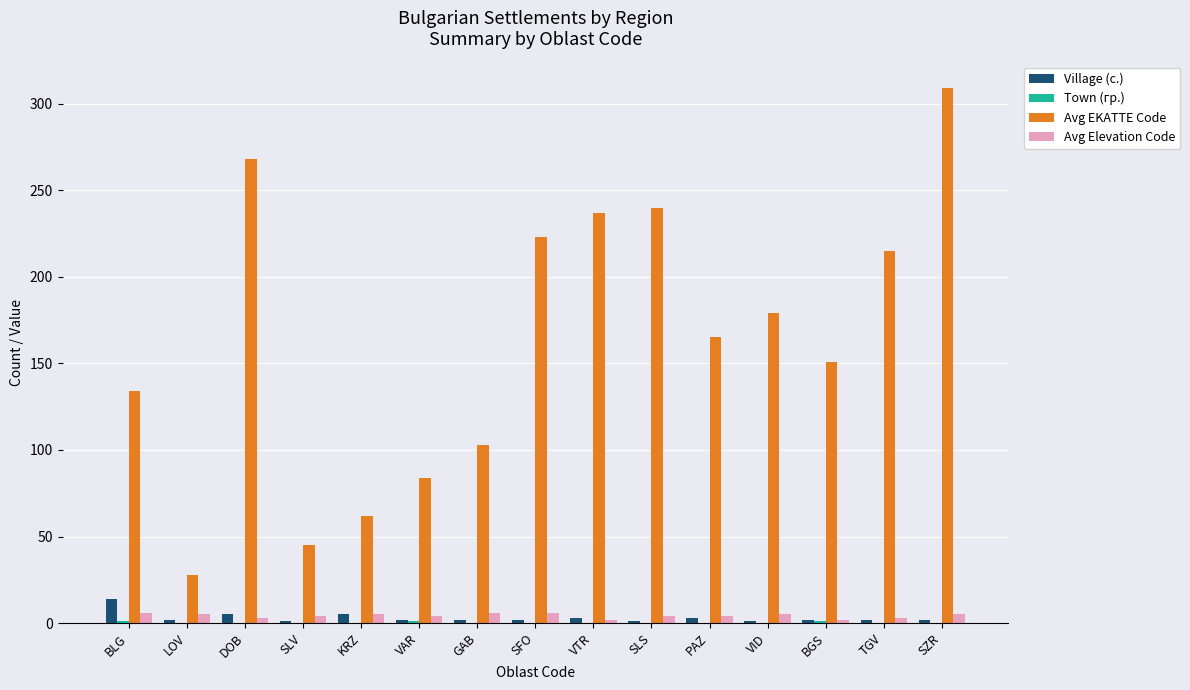

At which label does Village (с.) reach its peak?

BLG